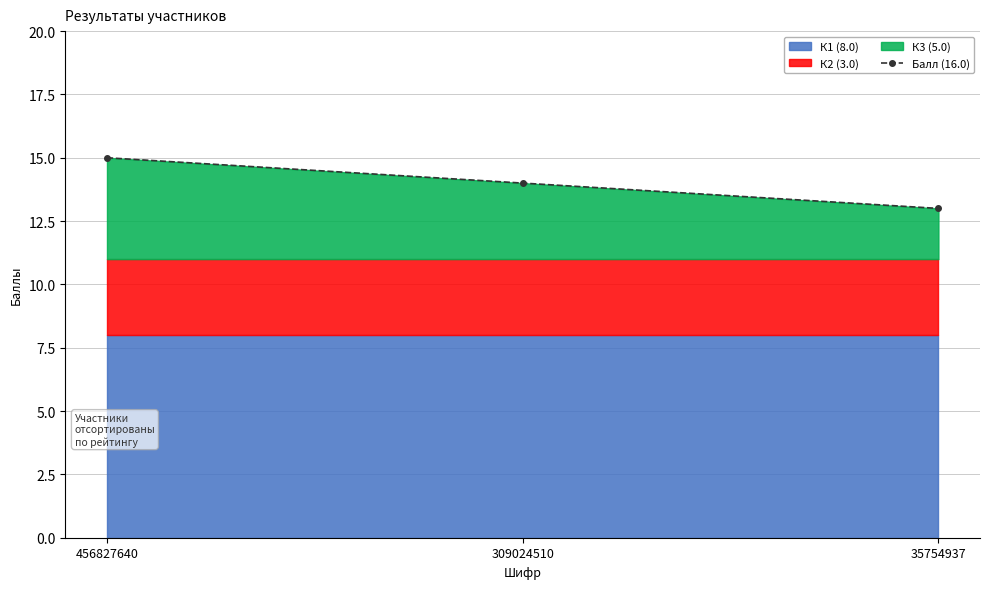

Approximately how many times larger is the value at 309024510 compared to 35754937?

1.1